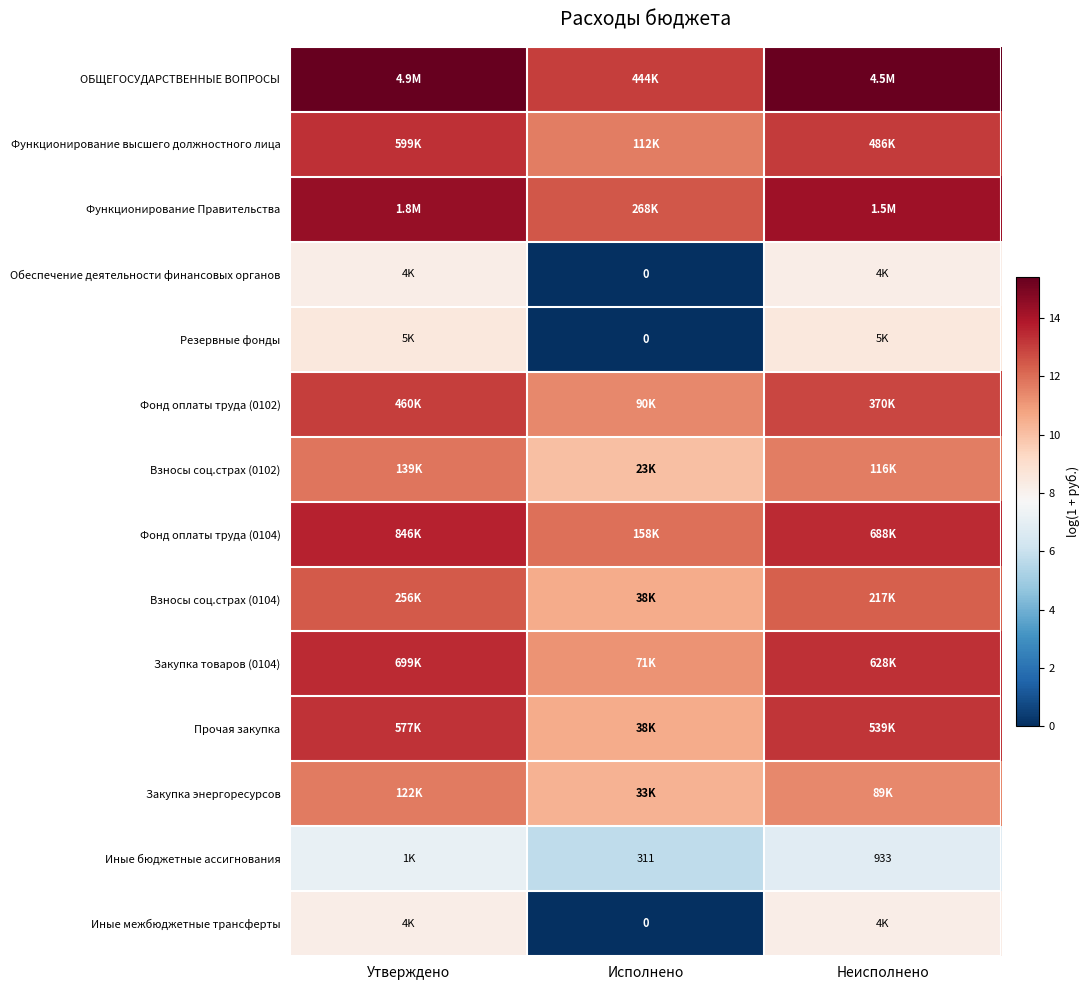

What is the difference between the maximum and minimum values in the ОБЩЕГОСУДАРСТВЕННЫЕ ВОПРОСЫ series?

2.4